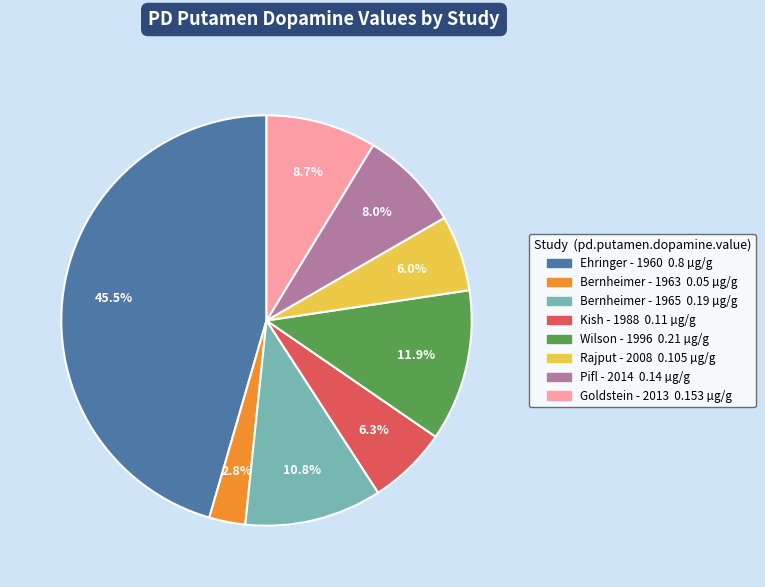

Combined, what portion of the pie is Goldstein - 2013 and Bernheimer - 1965?

19.5%